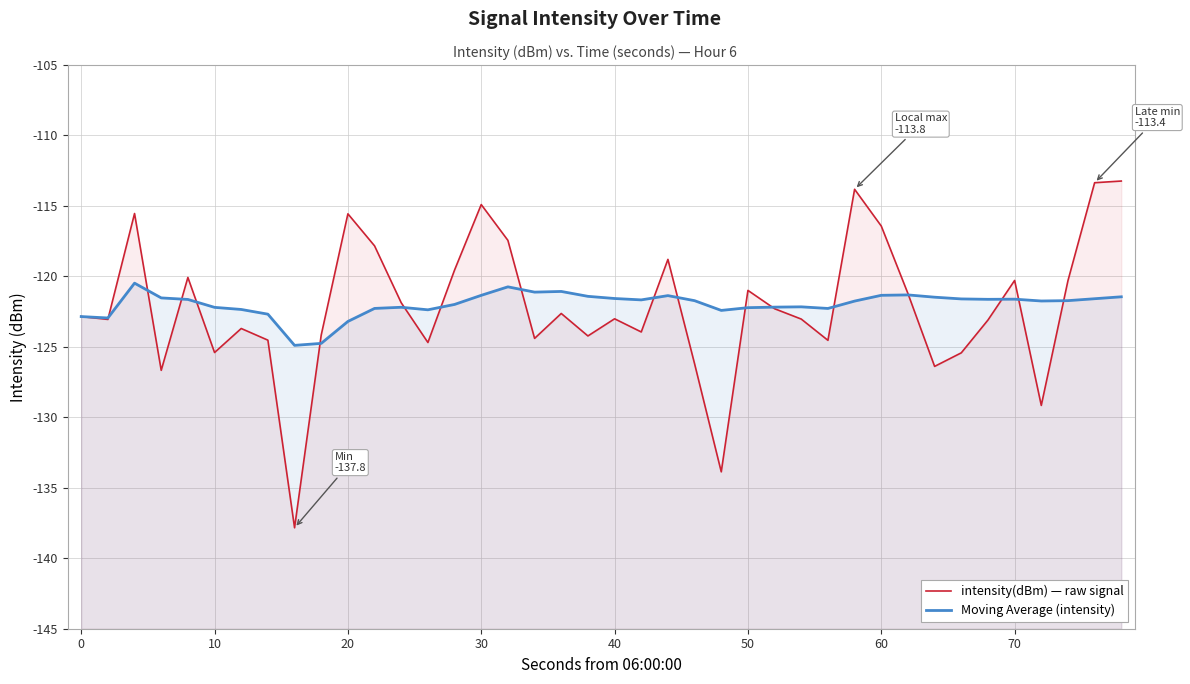

Reading left to right, list all the values displayed in this chart.

intensity(dBm) — raw signal: -122.8	-123.1	-115.5	-126.7	-120.1	-125.4	-123.7	-124.5	-137.8	-124.2	-115.6	-117.8	-121.9	-124.7	-119.5	-114.9	-117.4	-124.4	-122.6	-124.2	-123.0	-123.9	-118.8	-126.2	-133.9	-121.0	-122.3	-123.0	-124.5	-113.8	-116.4	-121.2	-126.4	-125.4	-123.1	-120.3	-129.2	-120.3	-113.4	-113.2
Moving Average (intensity): -122.8	-123.0	-120.5	-121.5	-121.6	-122.2	-122.3	-122.7	-124.9	-124.8	-123.2	-122.3	-122.2	-122.4	-122.0	-121.3	-120.7	-121.1	-121.1	-121.4	-121.6	-121.7	-121.4	-121.7	-122.4	-122.2	-122.2	-122.2	-122.3	-121.8	-121.3	-121.3	-121.5	-121.6	-121.6	-121.6	-121.7	-121.7	-121.6	-121.4